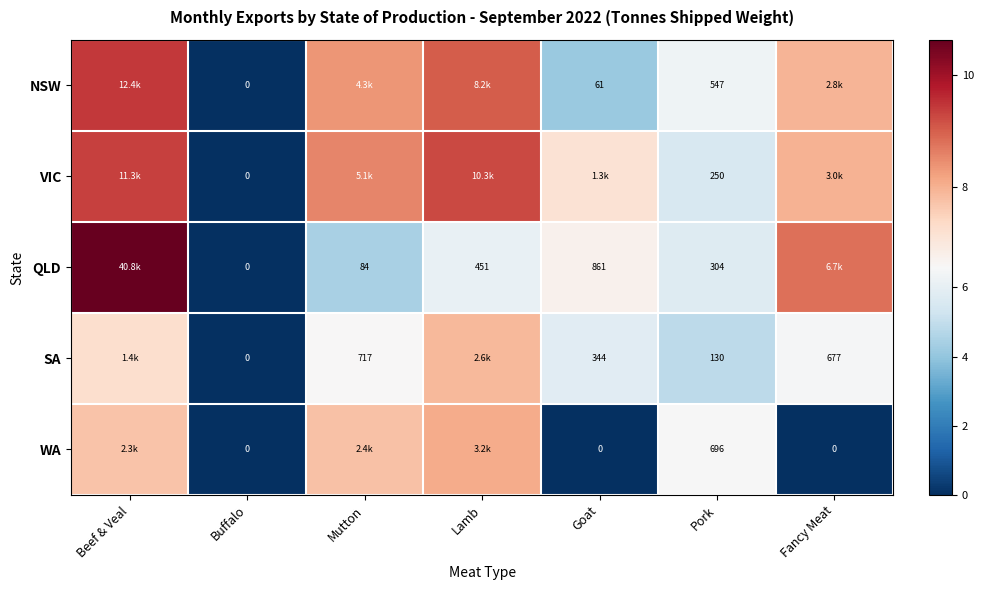

Which series has the widest spread of values?

QLD